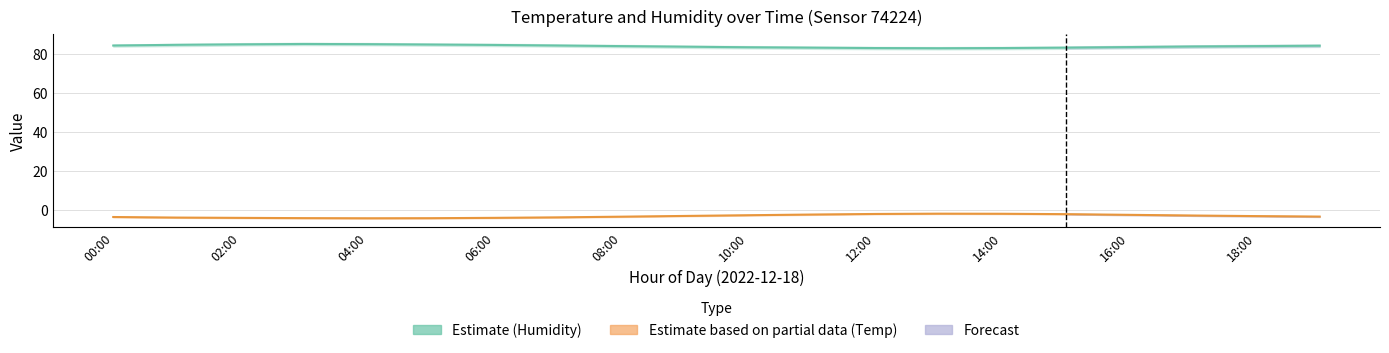

How many interior local peaks does the Temperature series have?

1